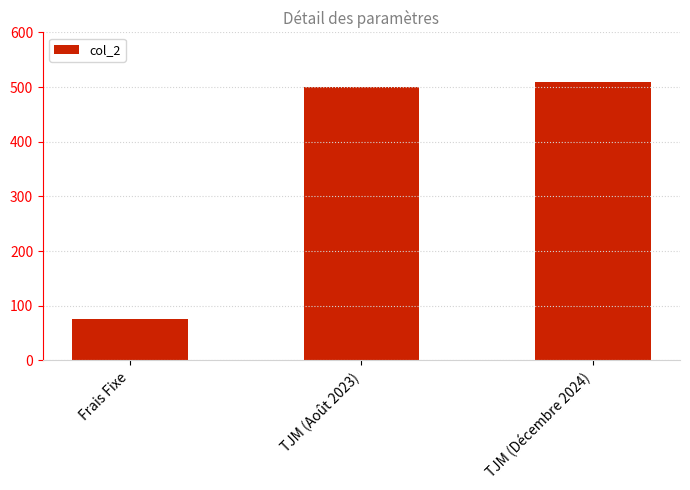

What position from the left is TJM (Août 2023)?

2